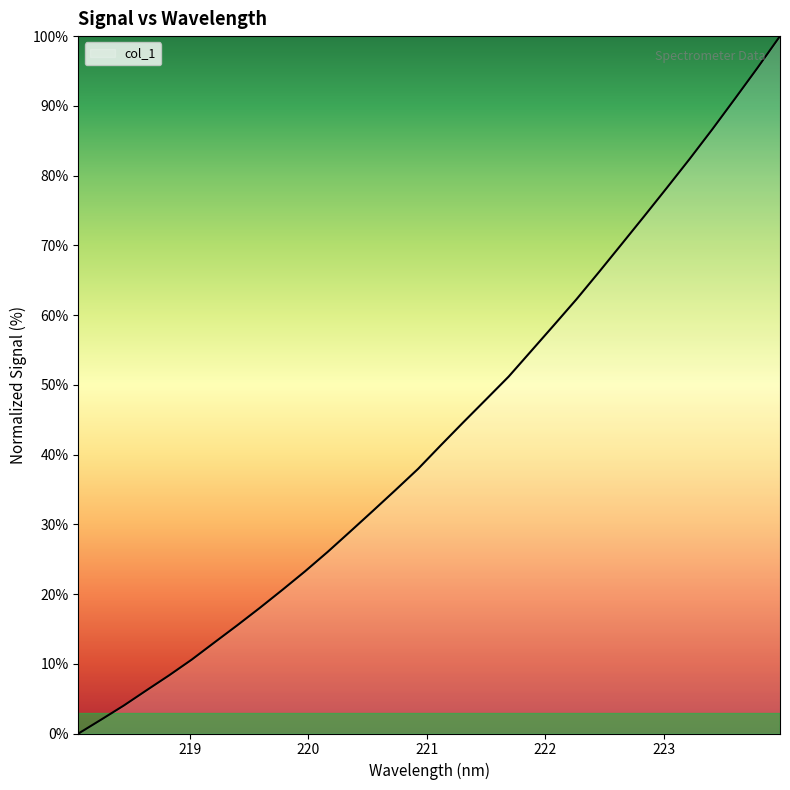

What is the difference between the maximum and second lowest values?

98.0